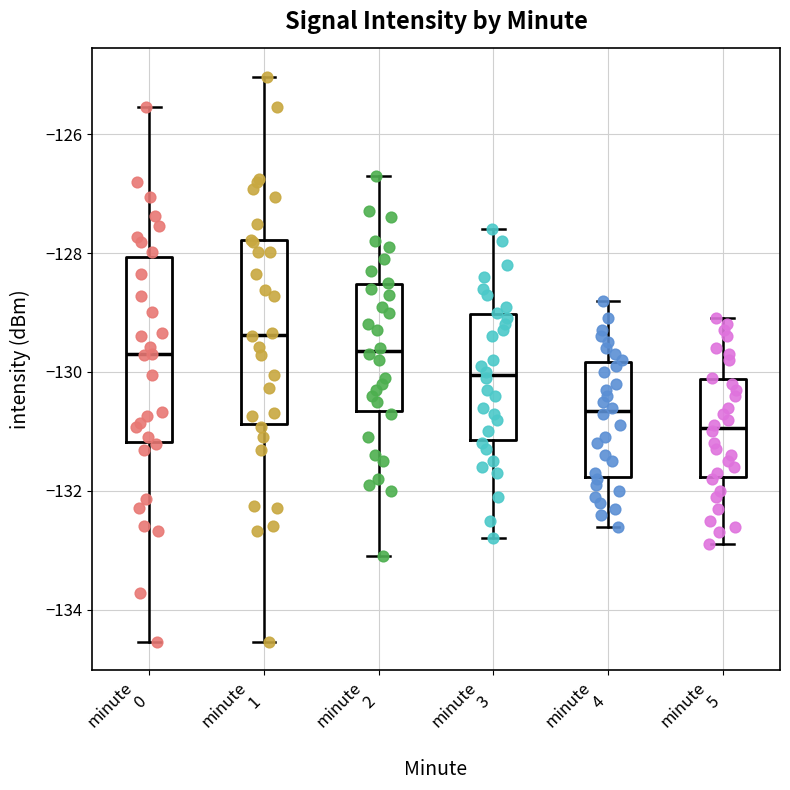

Reading left to right, read every box against the y-axis: the position of its median line, the range the box covers, and the ends of its whiskers. The values are not printed on the chart, so give them approximately, as read against the axis.

minute 0: median -129.6, box -131.2 to -128.0, whiskers -134.6 to -125.6
minute 1: median -129.4, box -130.8 to -127.8, whiskers -134.6 to -125.0
minute 2: median -129.6, box -130.6 to -128.6, whiskers -133.0 to -126.6
minute 3: median -130.0, box -131.2 to -129.0, whiskers -132.8 to -127.6
minute 4: median -130.6, box -131.8 to -129.8, whiskers -132.6 to -128.8
minute 5: median -131.0, box -131.8 to -130.2, whiskers -132.8 to -129.0